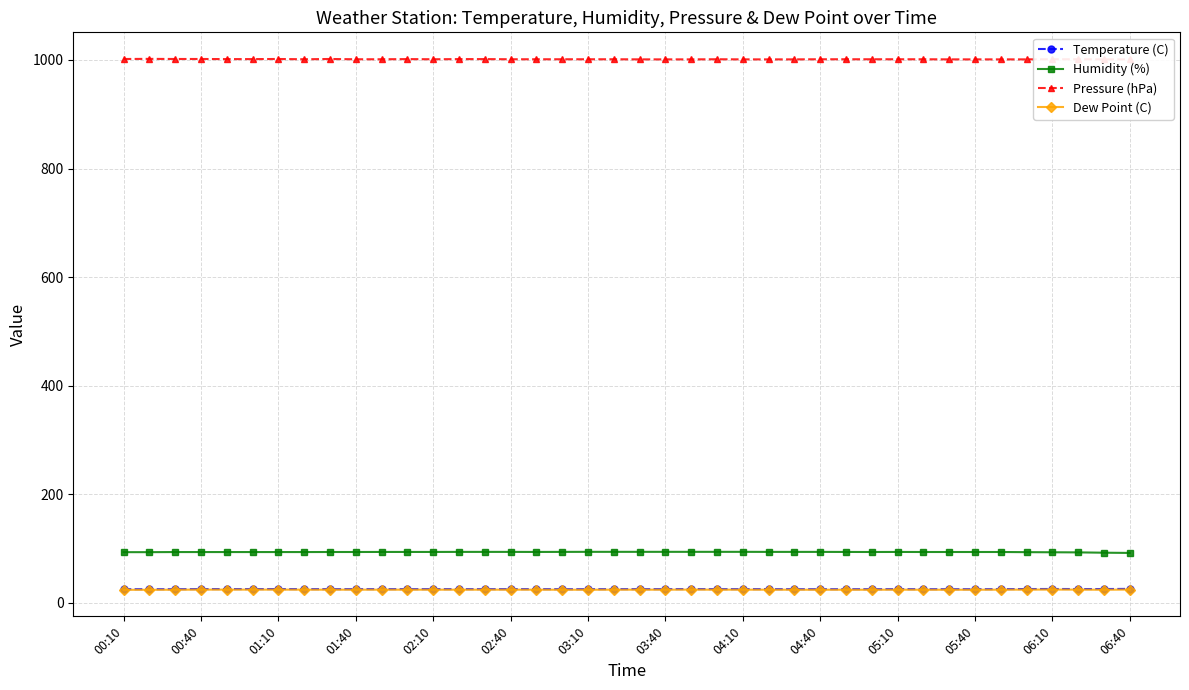

What is the value of the Temperature (C) point at the 29th from the left?

25.4